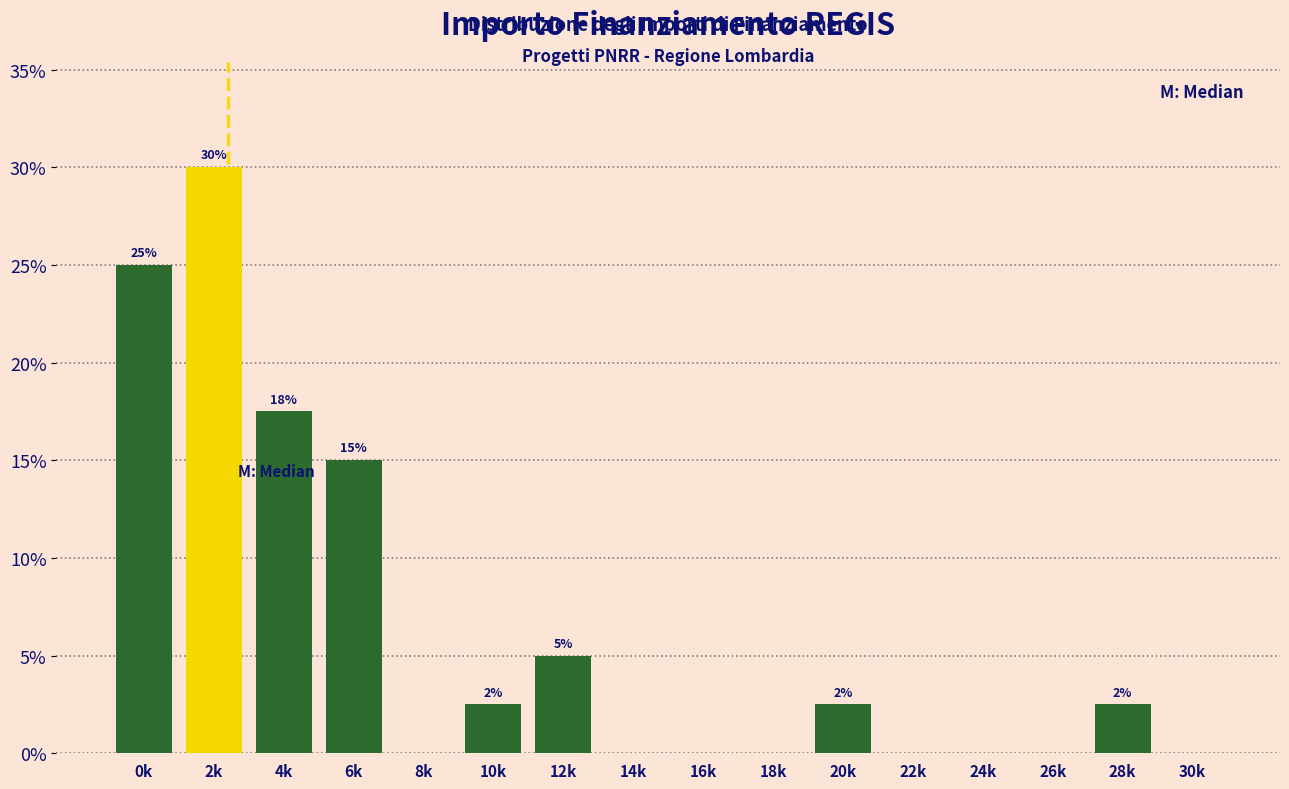

Which has a higher value, 10k or 6k?

6k